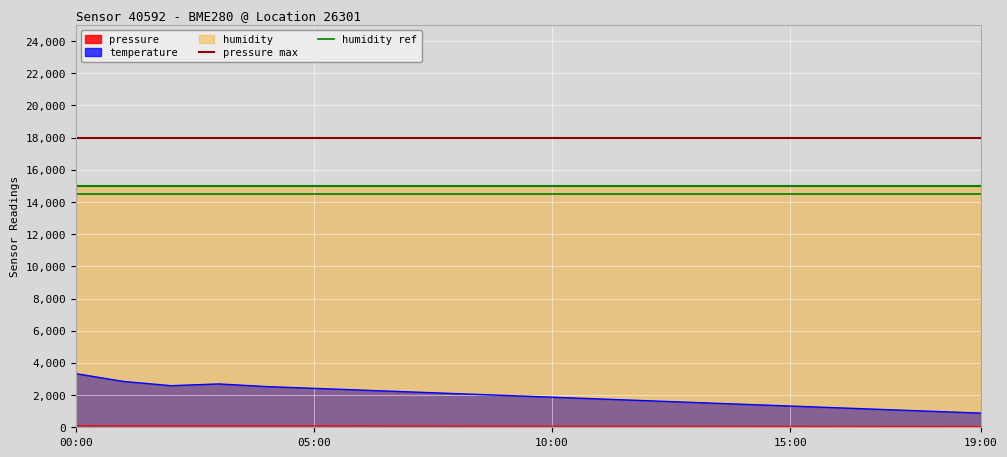

What is the sum of the pressure max values at 05:00 and 00:00?

36000